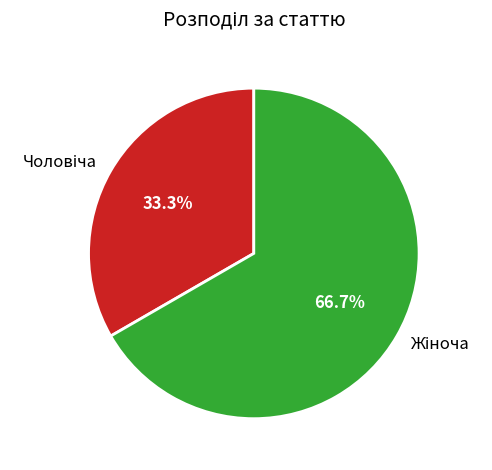

Count the number of slices in the pie.

2